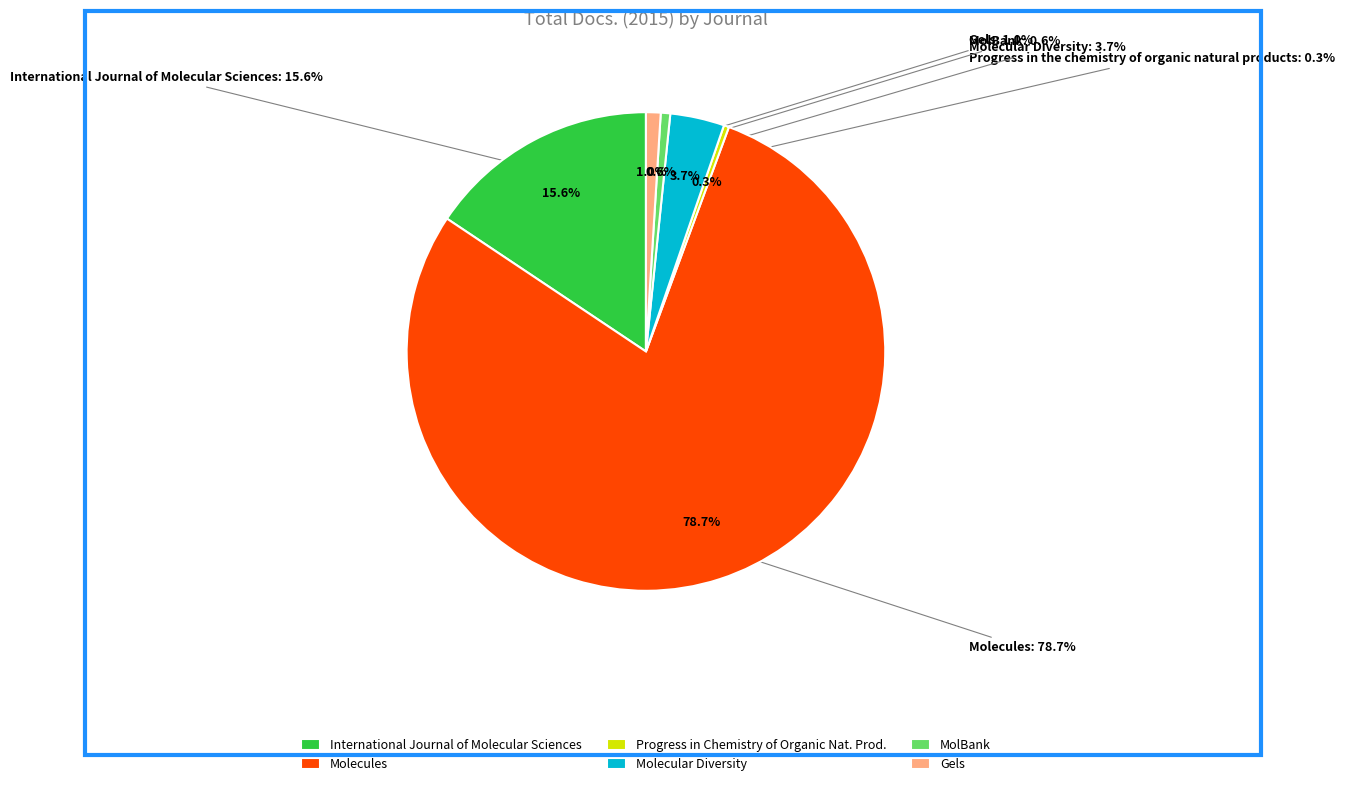

True or false: Gels accounts for 1% of the total.

True